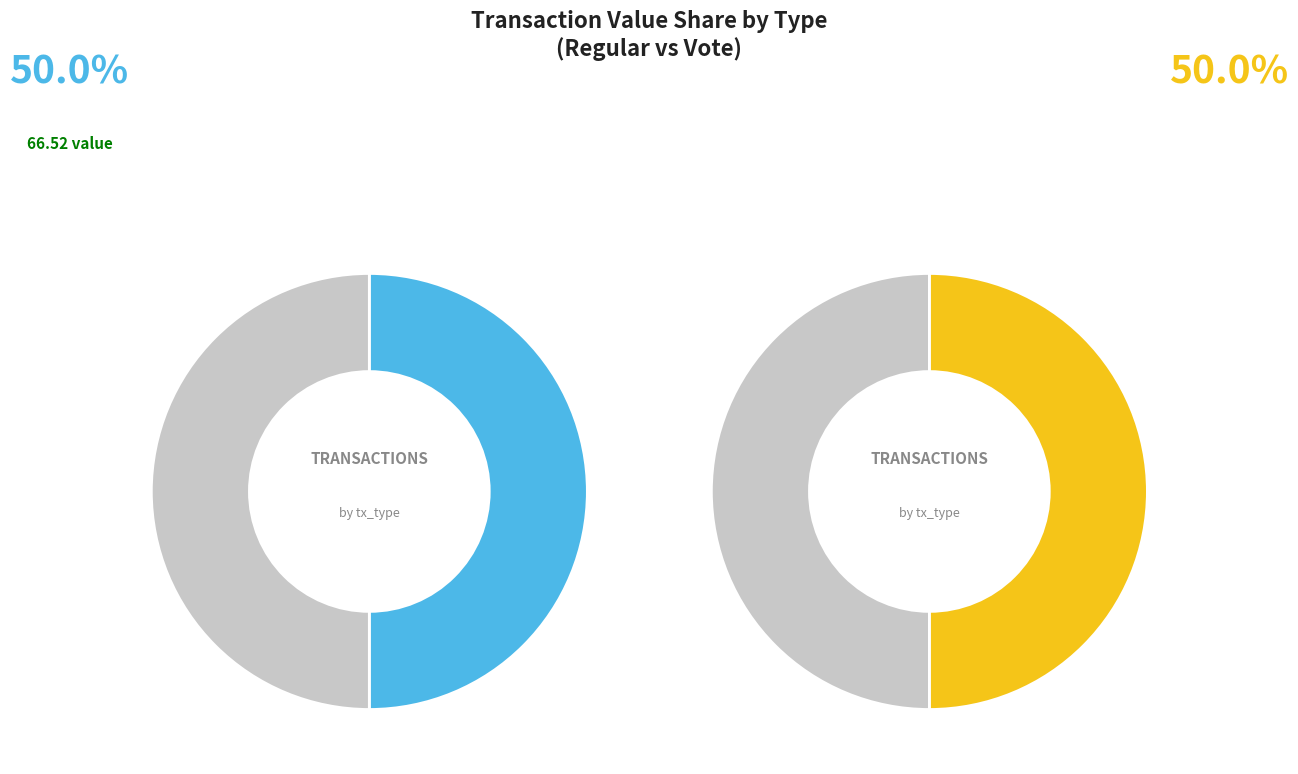

The 2 slice represents 12% of the pie. True or false?

False